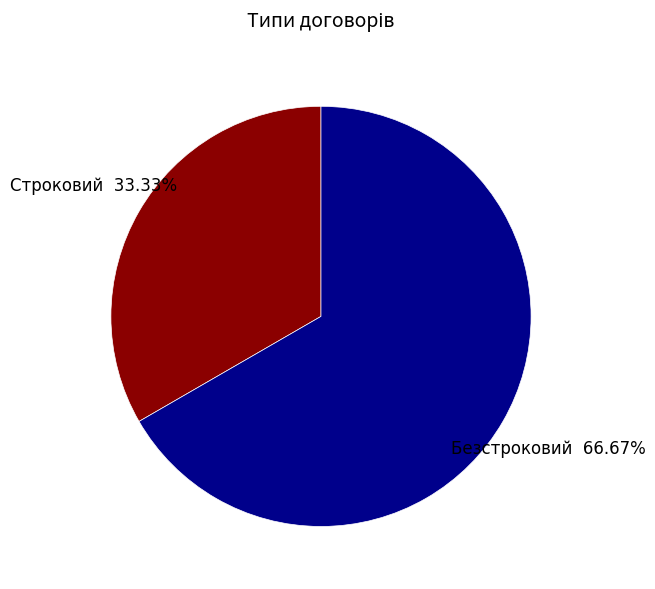

How many segments does this pie chart have?

2